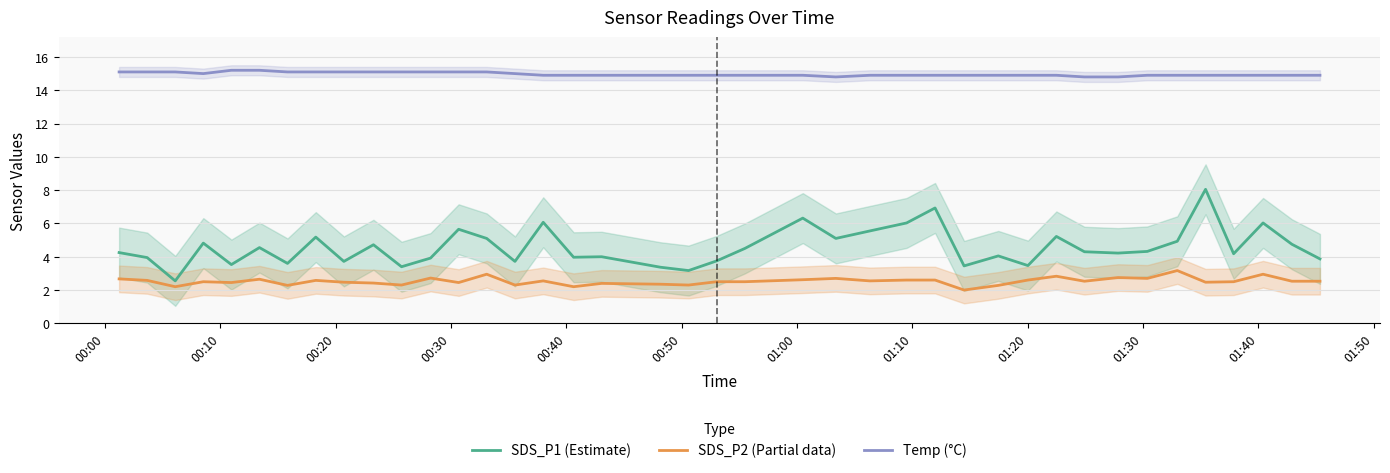

True or false: SDS_P1 (Estimate) and SDS_P2 (Partial data) cross at least once.

False